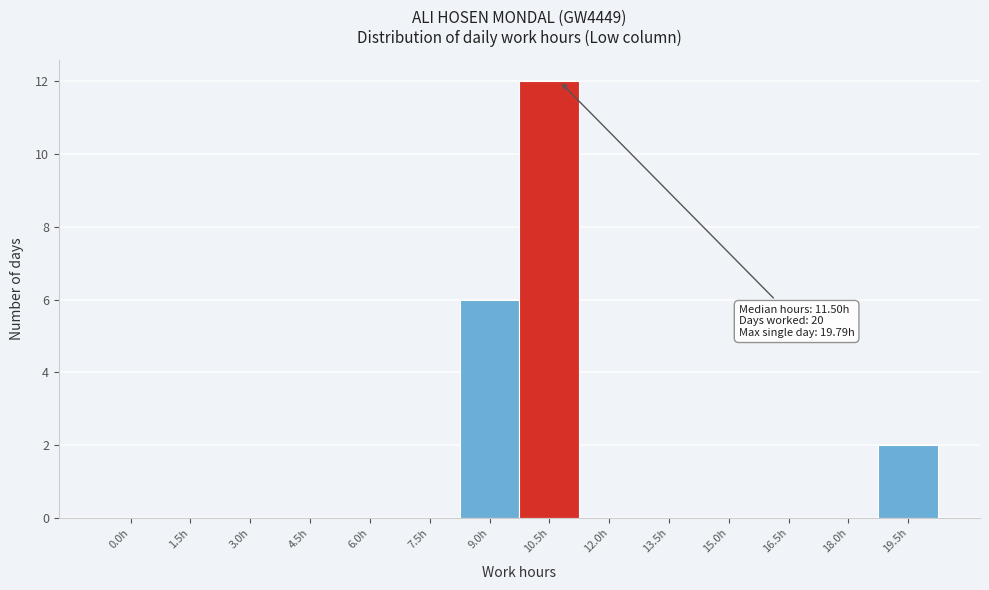

Reading right to left, what are all the values shown in this chart?

19.5h=2	18.0h=0	16.5h=0	15.0h=0	13.5h=0	12.0h=0	10.5h=12	9.0h=6	7.5h=0	6.0h=0	4.5h=0	3.0h=0	1.5h=0	0.0h=0